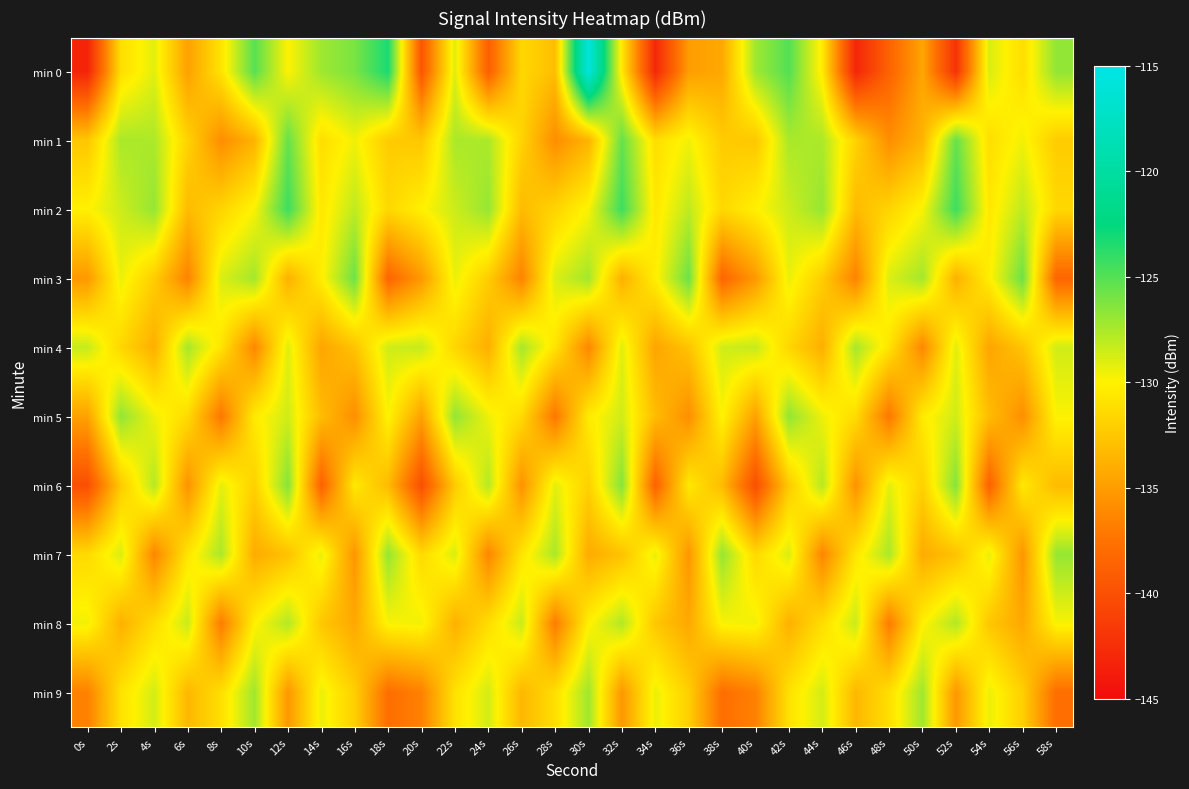

What is the total value across all series at 26s?

-1319.8